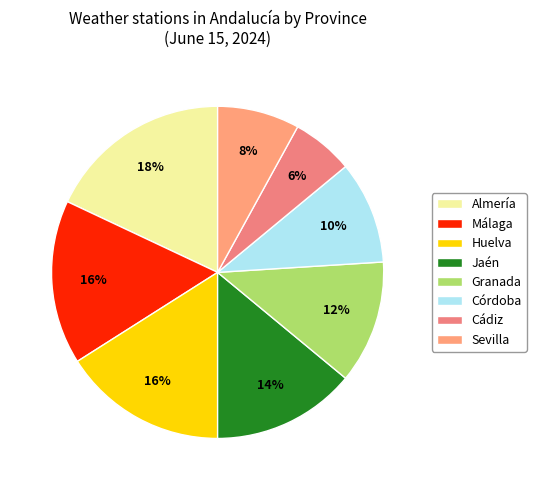

Do Cádiz and Málaga together represent more than half of the pie?

No